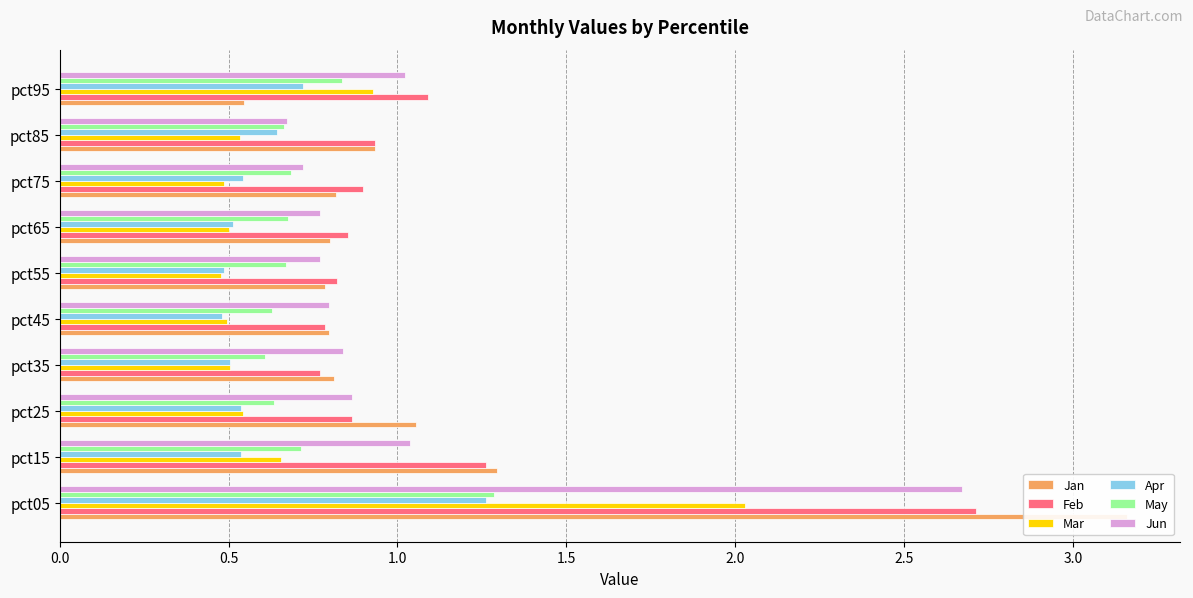

Is the value of Feb at pct95 greater than the value of Mar at pct15?

Yes